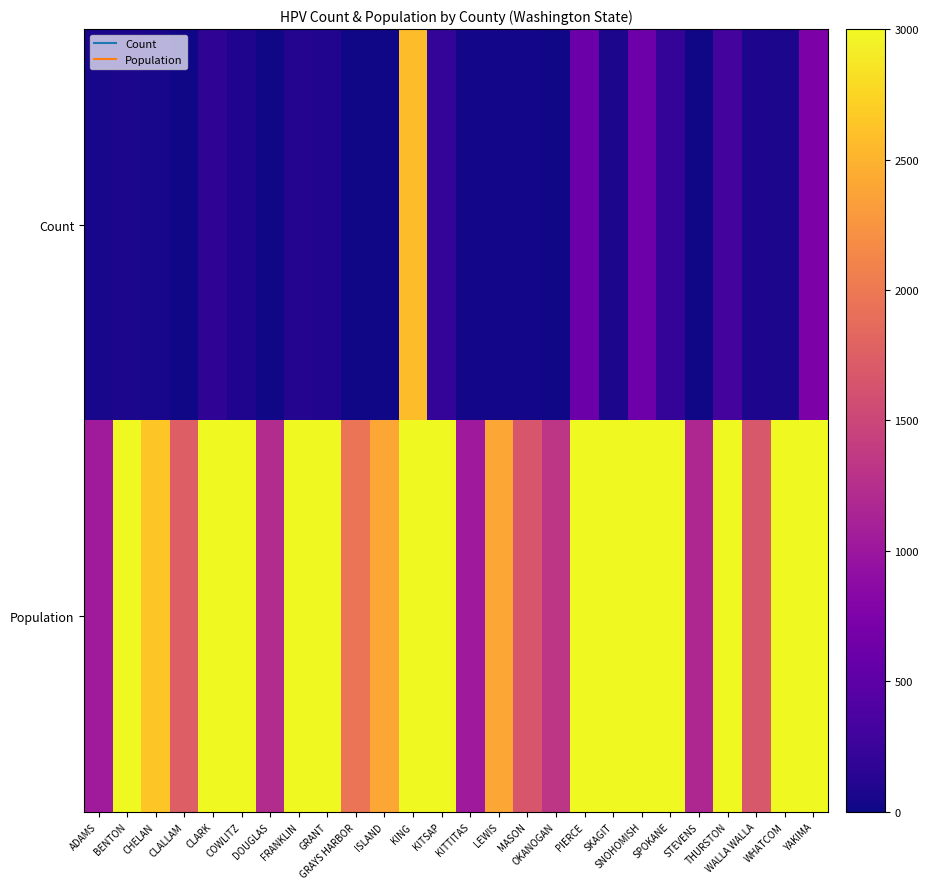

Which has a higher value, BENTON or PIERCE?

PIERCE